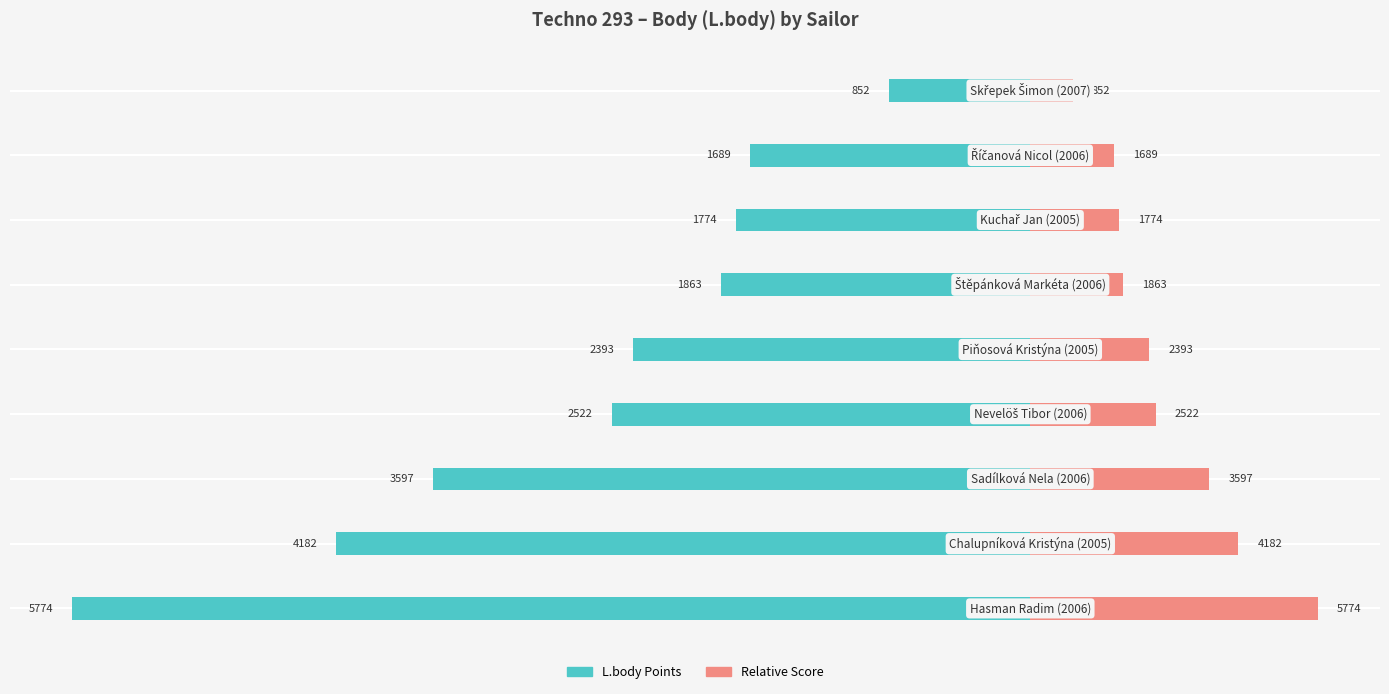

The Relative Score series shows 719.8 at 7. True or false?

False